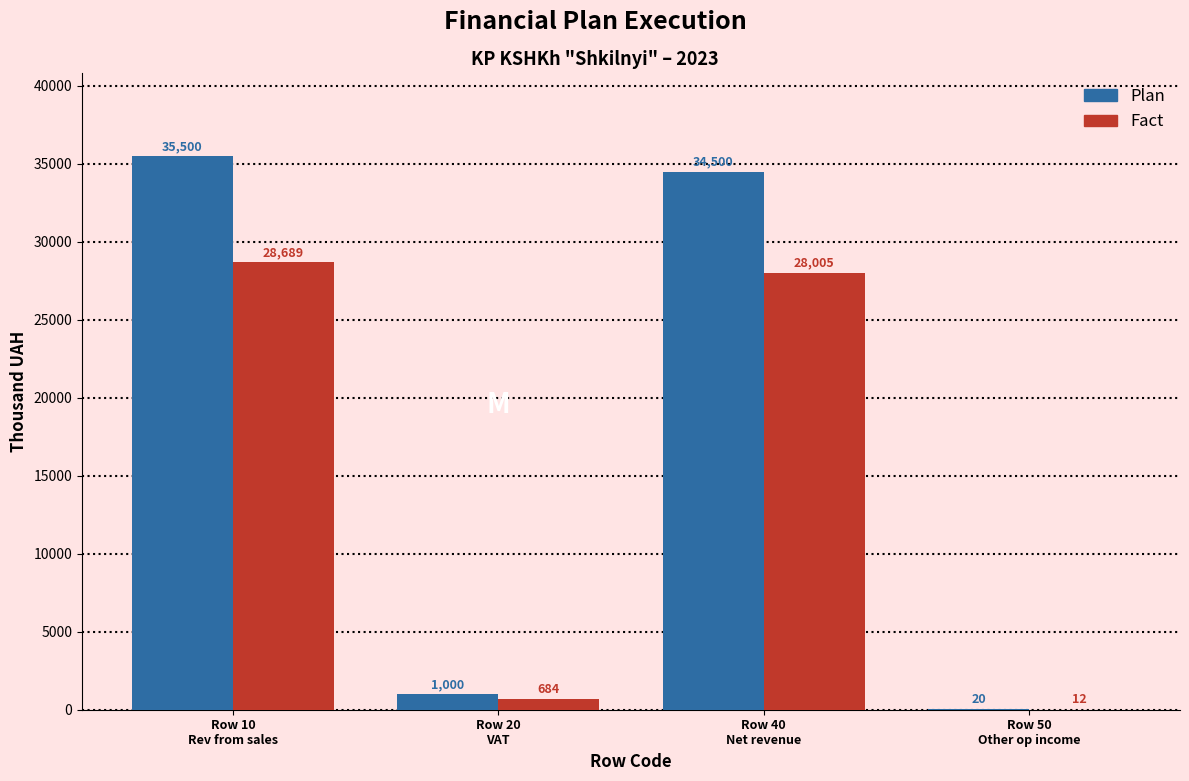

What is the maximum value shown in the chart?

35500